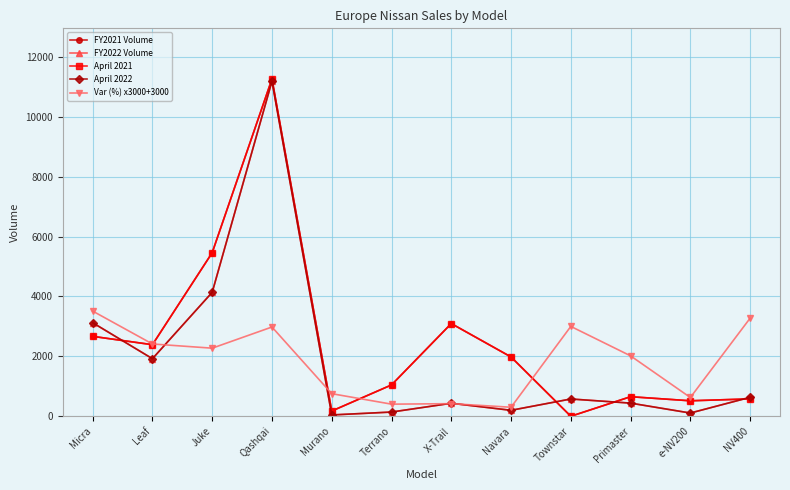

What is the difference between the maximum and second lowest values in the April 2021 series?

11086.0